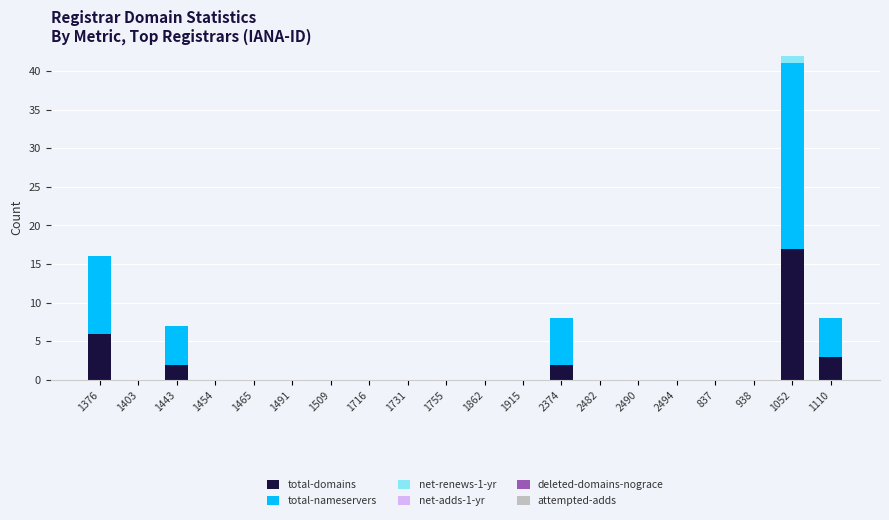

At which category is the sum across all series the highest?

1052